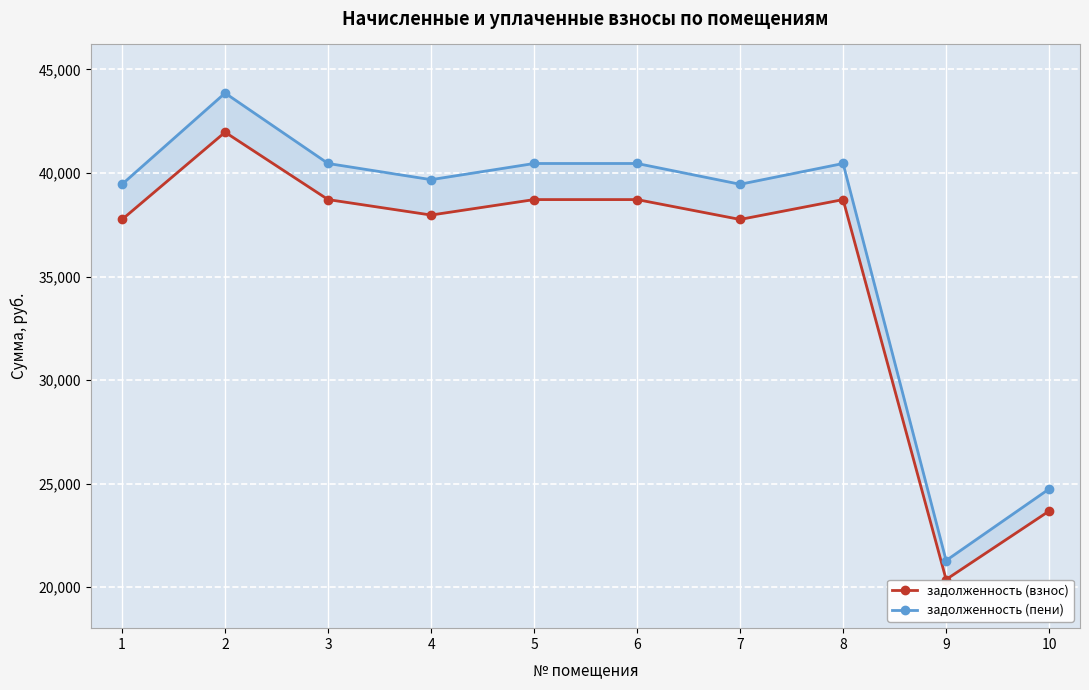

Is it true that задолженность (взнос) equals 23677.7 at 10?

True